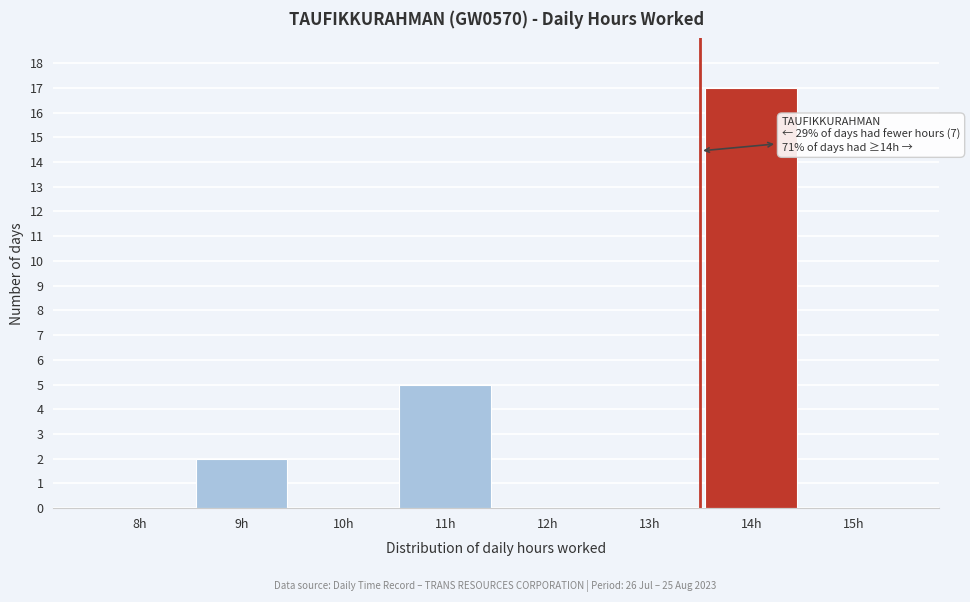

Reading right to left, what are all the values shown in this chart?

15h=0	14h=17	13h=0	12h=0	11h=5	10h=0	9h=2	8h=0